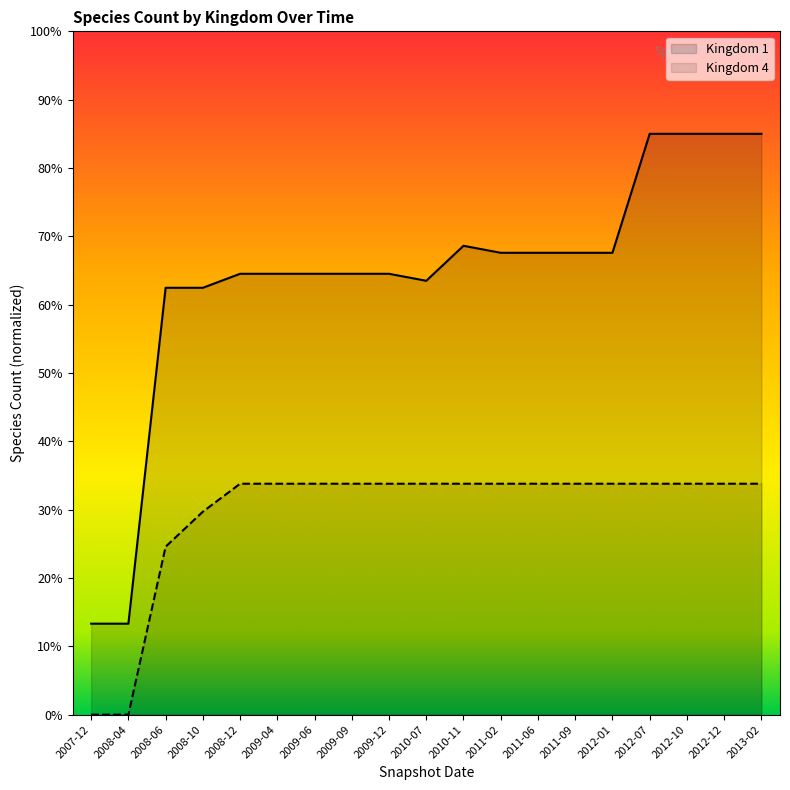

What is the total value across all series at 2009-06?

98.3